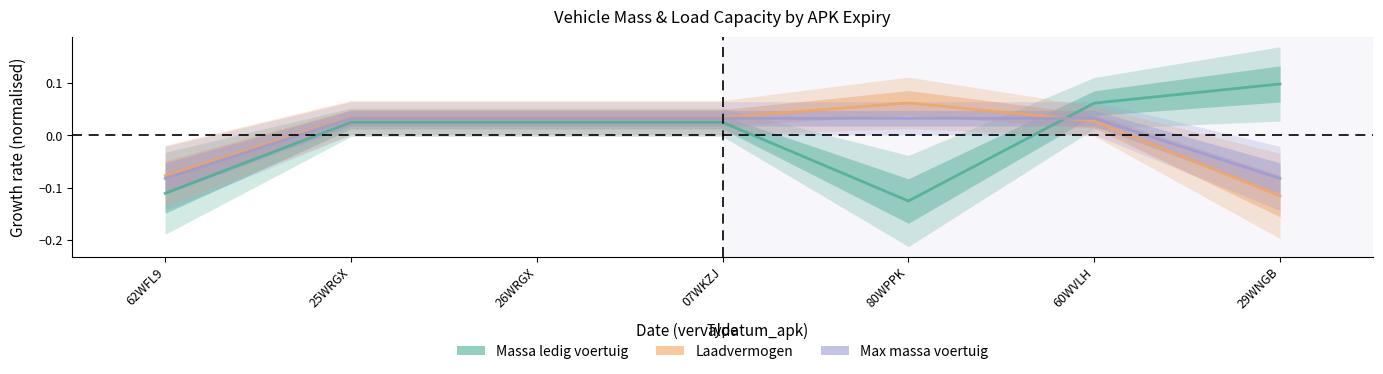

How many intersections are there between Max massa voertuig and Massa ledig voertuig?

1